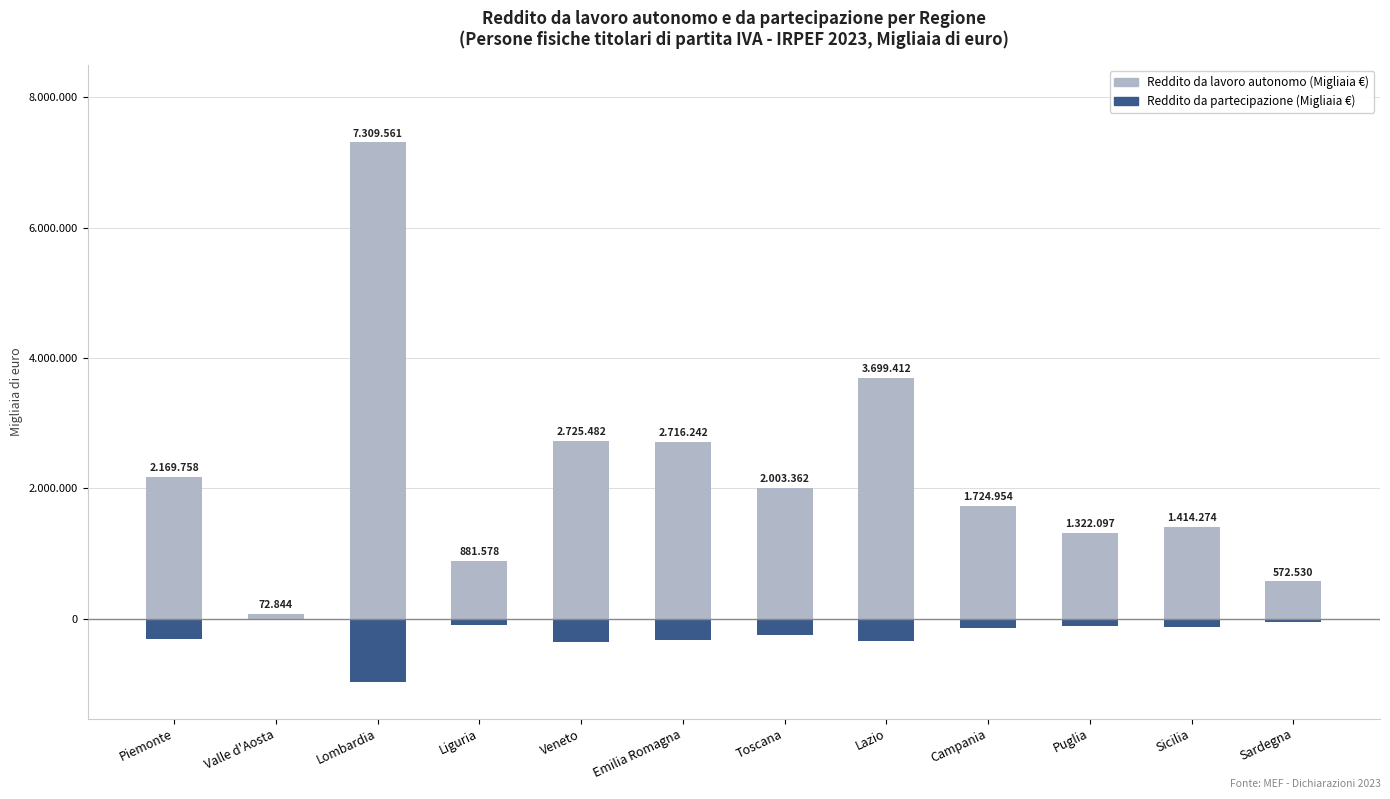

What position from the left is Sicilia?

11